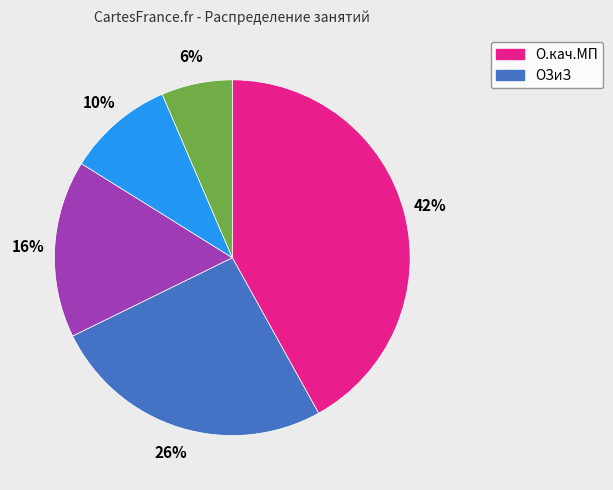

To the nearest percent, what is the average slice percentage?

20%